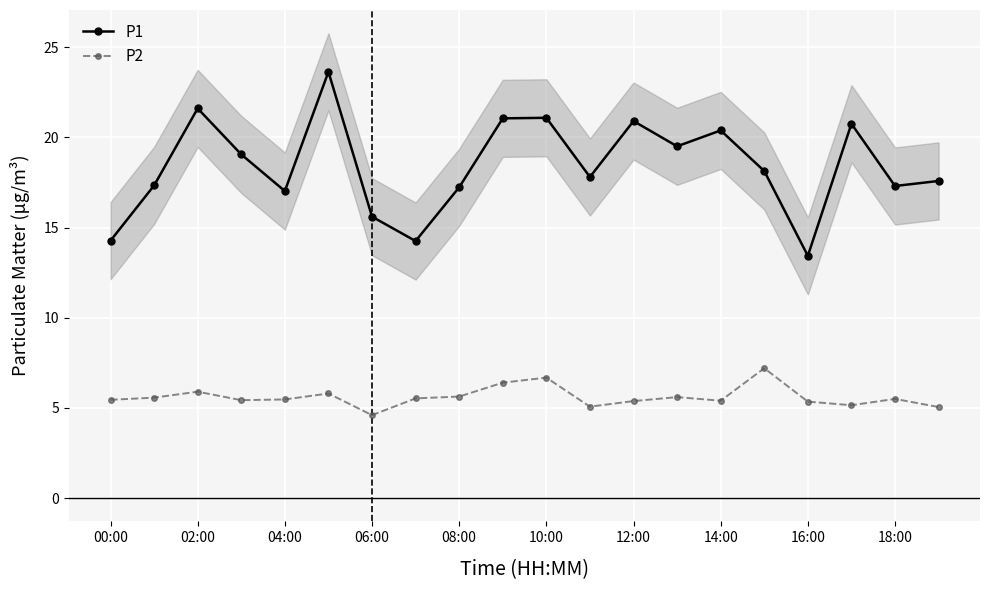

What is the sum of the P2 values at 18:00 and 10:00?

12.2